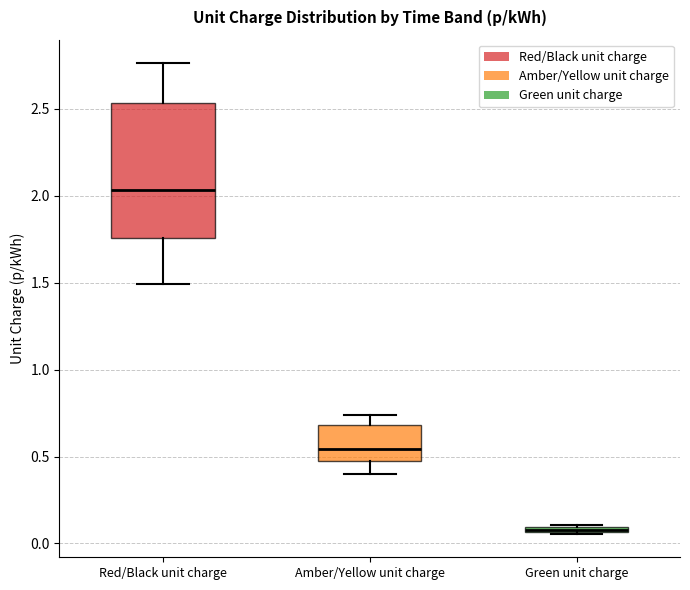

Where is the lower edge of the box for Red/Black unit charge on the y-axis? The values are not printed on the chart, so give them approximately, as read against the axis.

1.75